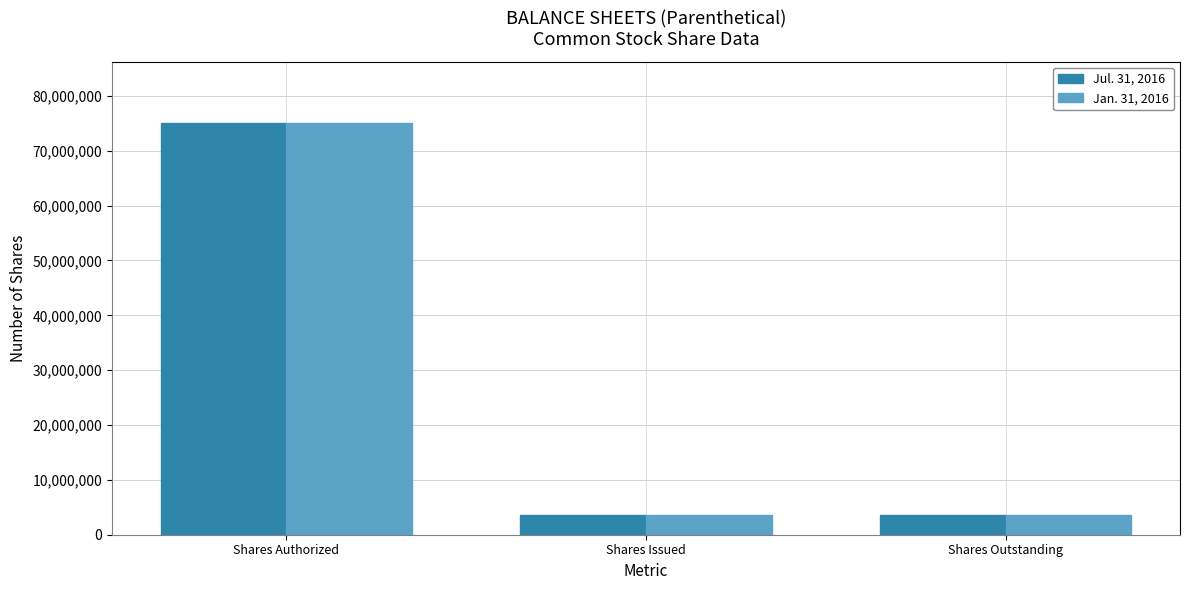

What is the approximate value of Jan. 31, 2016 at Shares Issued?

3660000